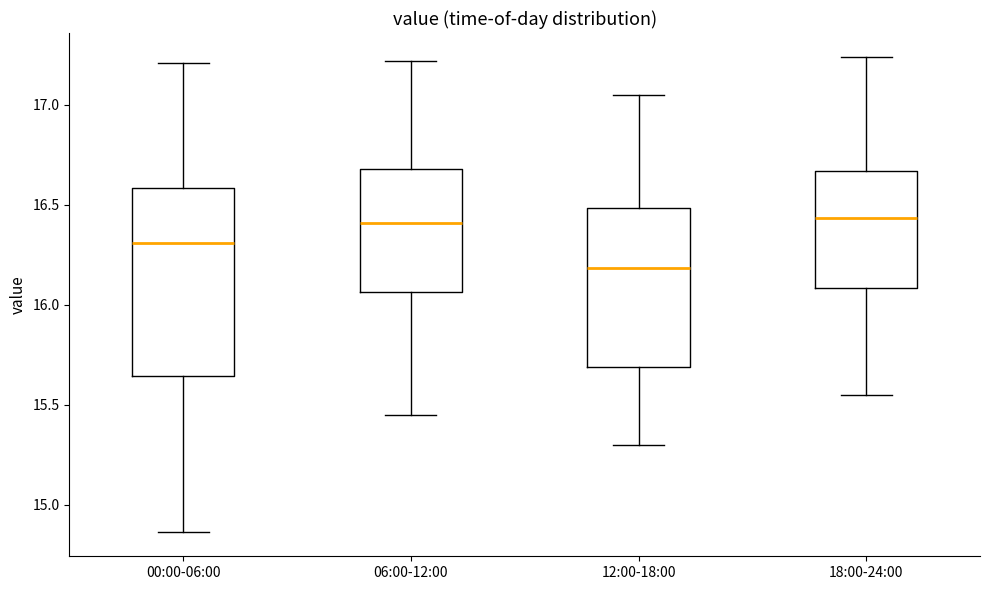

Reading left to right, read every box against the y-axis: the position of its median line, the range the box covers, and the ends of its whiskers. The values are not printed on the chart, so give them approximately, as read against the axis.

00:00-06:00: median 16.30, box 15.65 to 16.60, whiskers 14.85 to 17.20
06:00-12:00: median 16.40, box 16.05 to 16.70, whiskers 15.45 to 17.20
12:00-18:00: median 16.20, box 15.70 to 16.50, whiskers 15.30 to 17.05
18:00-24:00: median 16.45, box 16.10 to 16.65, whiskers 15.55 to 17.25